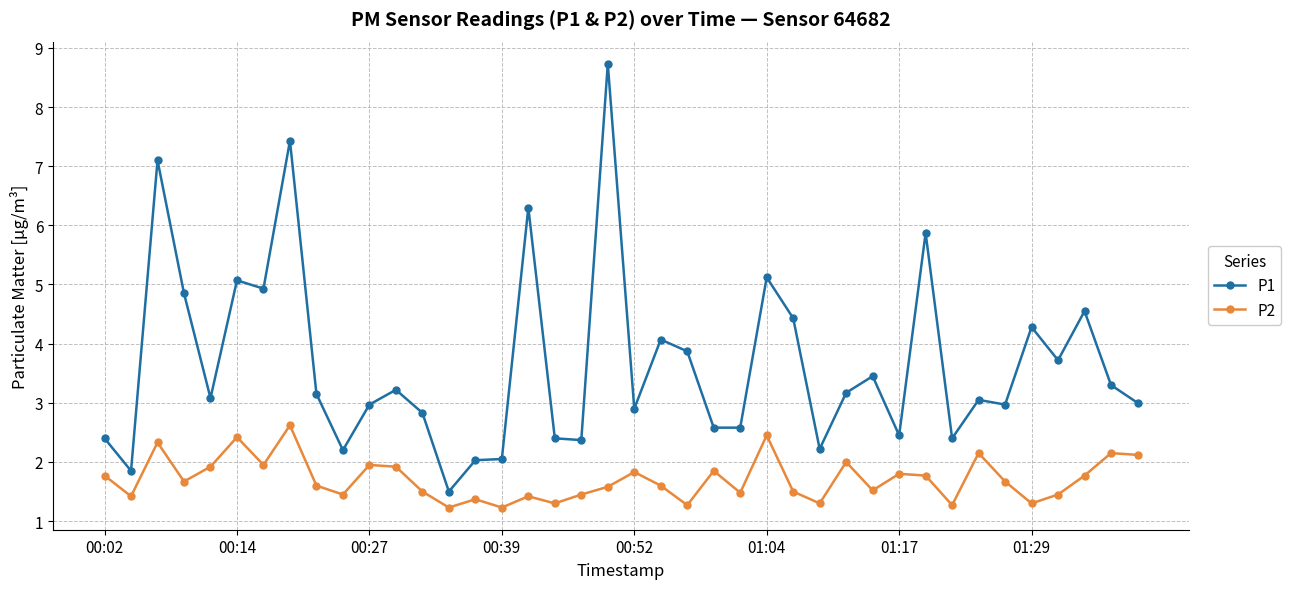

List the series in order of their peak value, lowest first.

P2, P1